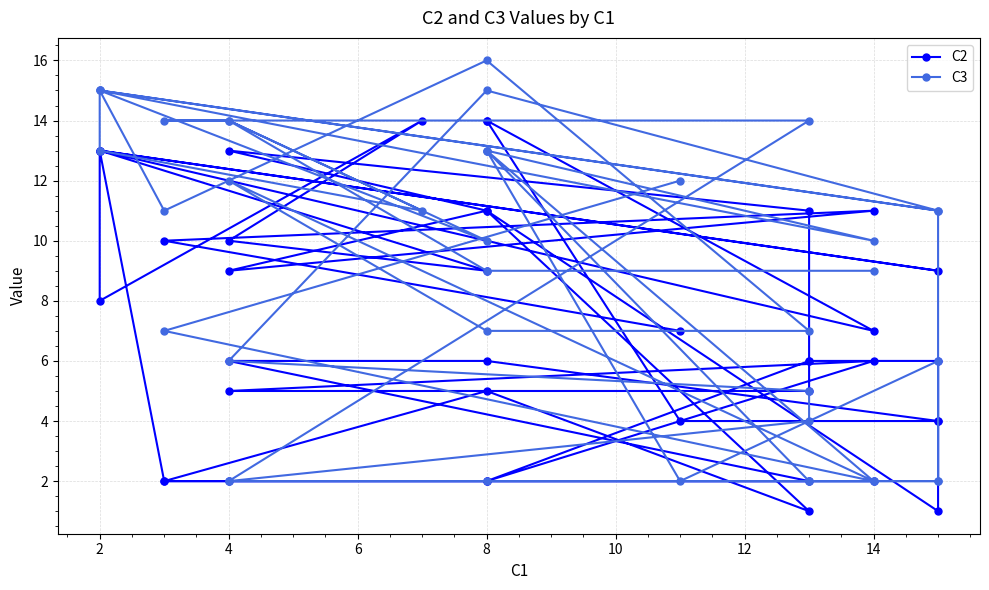

Rank the series by their average value, from lowest to highest.

C2, C3